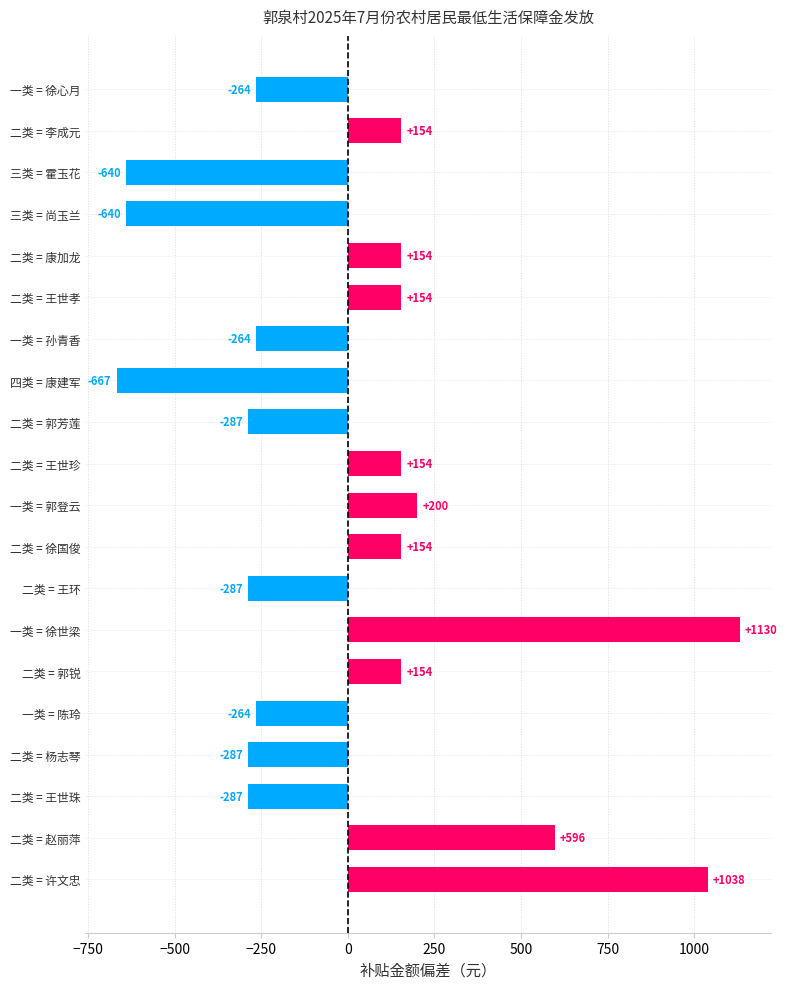

Which category has the lowest value across all series?

四类 = 康建军